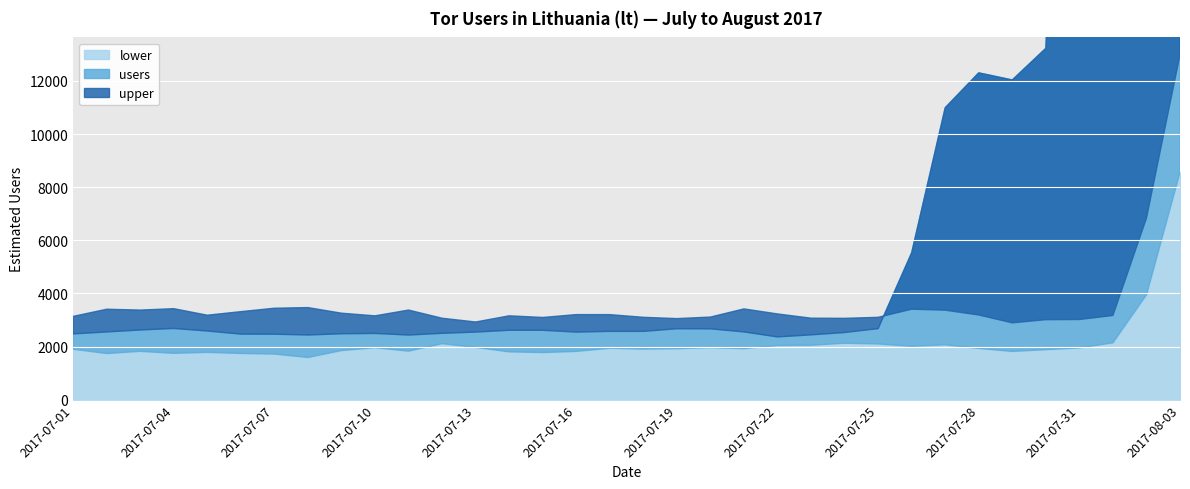

What is the label of the 23rd point from the right?

2017-07-12